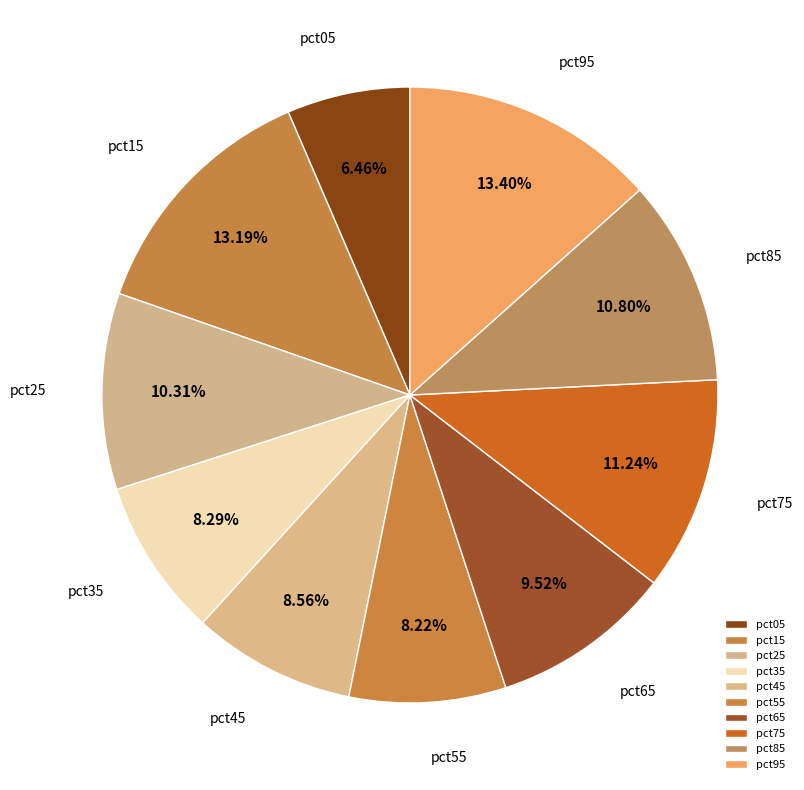

What percentage is the pct75 slice, to the nearest percent?

11%